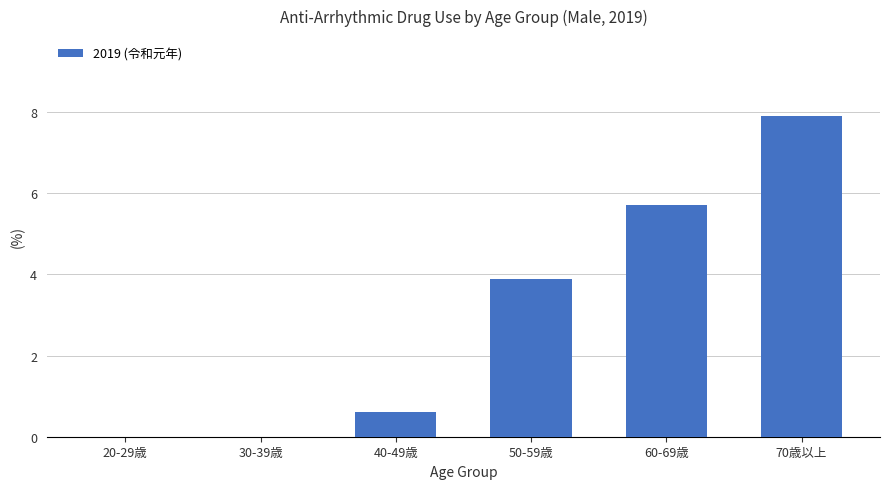

What is the sum of the values at 30-39歳 and 40-49歳?

0.6